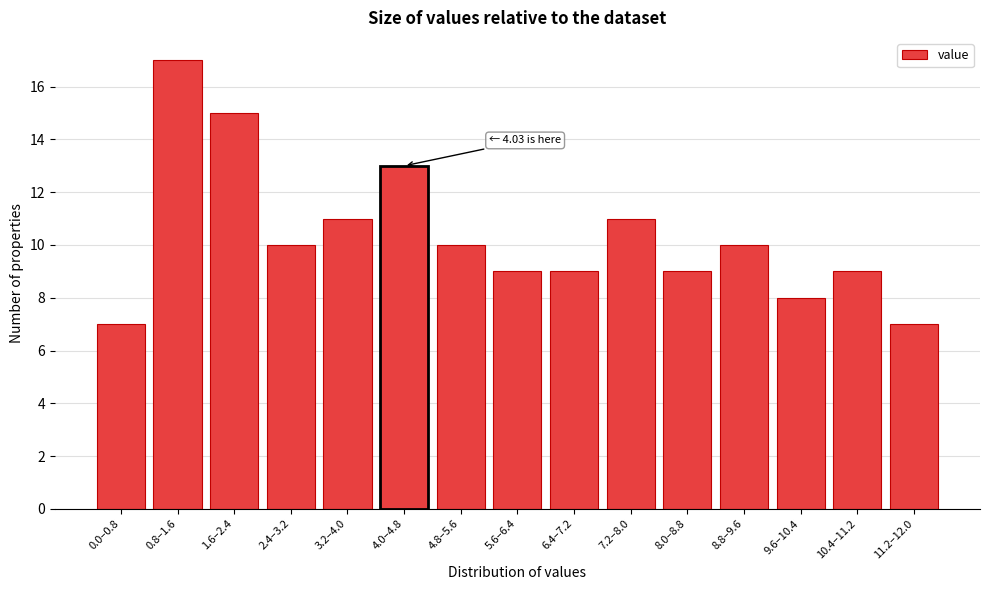

Reading left to right, extract all data points from this chart.

0.0–0.8=7	0.8–1.6=17	1.6–2.4=15	2.4–3.2=10	3.2–4.0=11	4.0–4.8=13	4.8–5.6=10	5.6–6.4=9	6.4–7.2=9	7.2–8.0=11	8.0–8.8=9	8.8–9.6=10	9.6–10.4=8	10.4–11.2=9	11.2–12.0=7